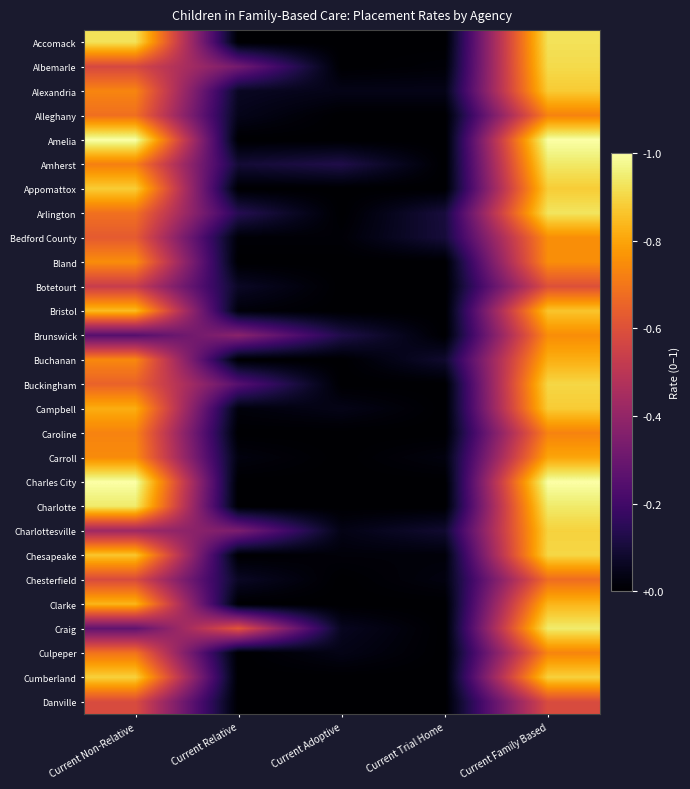

Which series has the largest range (max minus min)?

Amelia